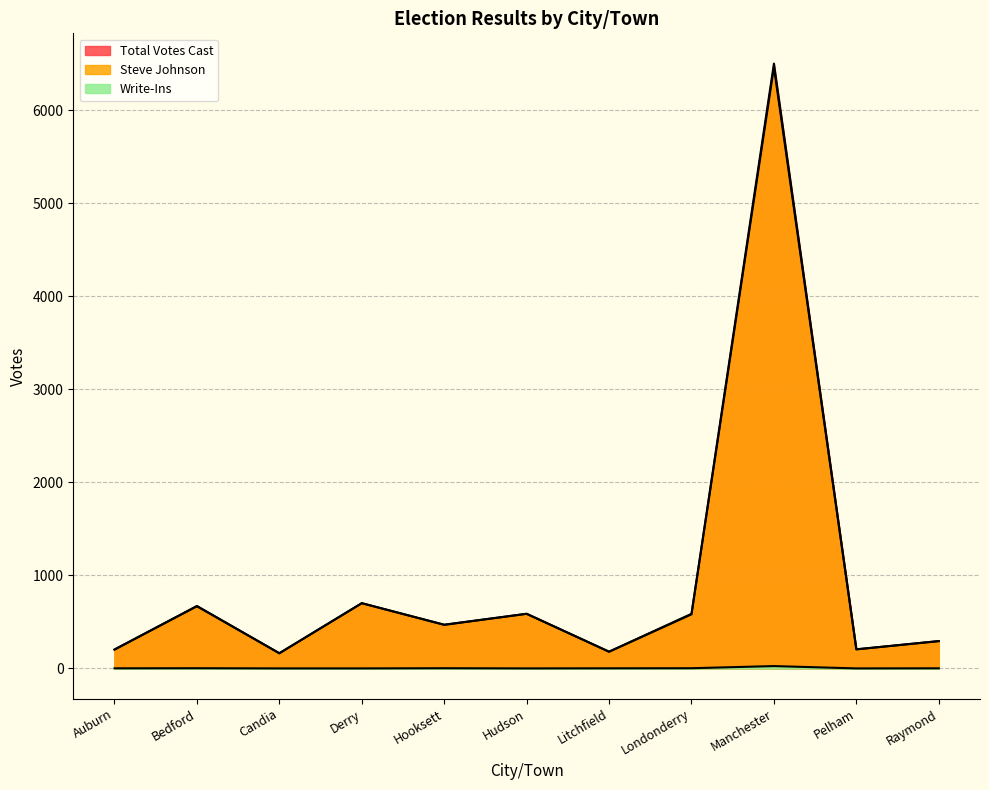

What is the difference between the maximum and minimum values in the Write-Ins series?

25